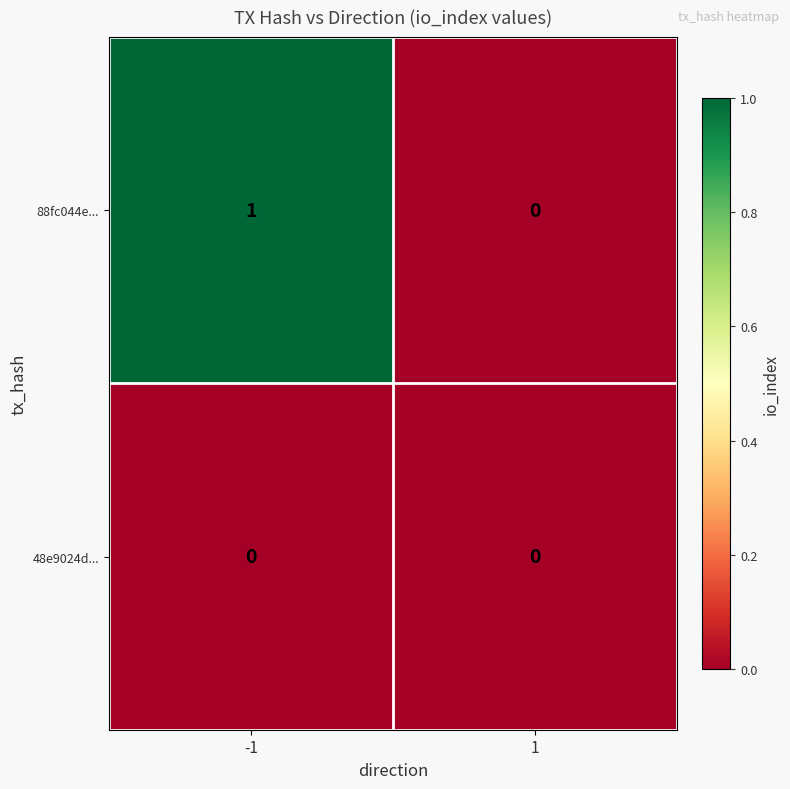

Between -1 and 1, which series saw the biggest shift?

88fc044e...